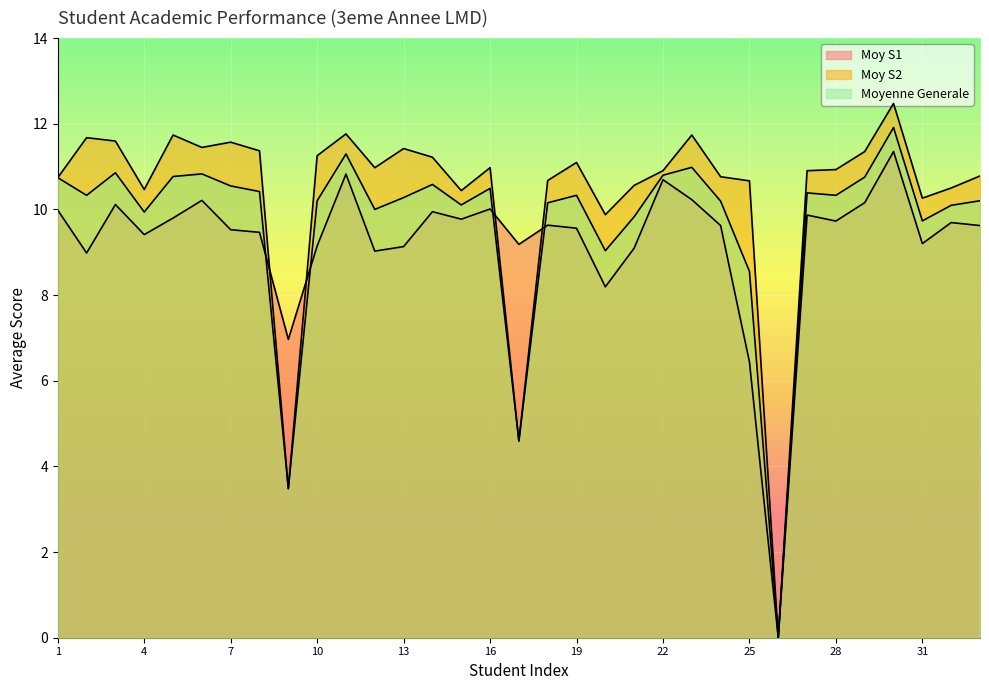

Which series has the largest range (max minus min)?

Moy S2